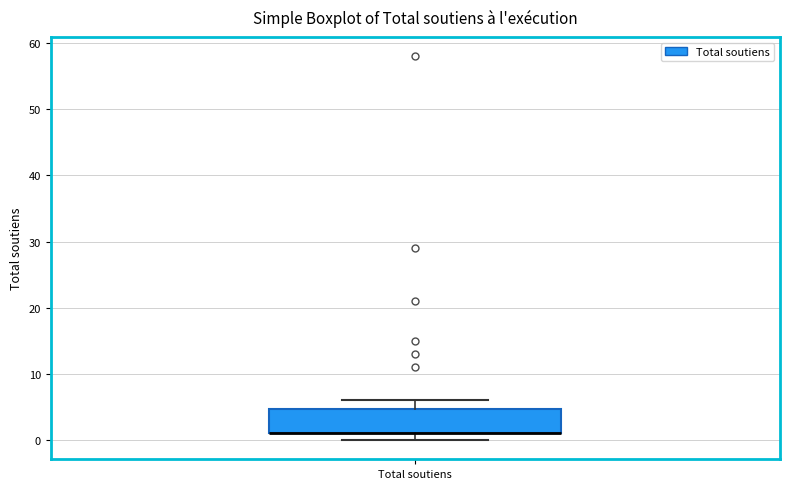

Transcribe this box plot: give where the median line is, the range the box spans, and where the two whiskers end, as read against the y-axis. The values are not printed on the chart, so give them approximately, as read against the axis.

median 1 (drawn on the box's lower edge), box 1 to 5, whiskers 0 to 6